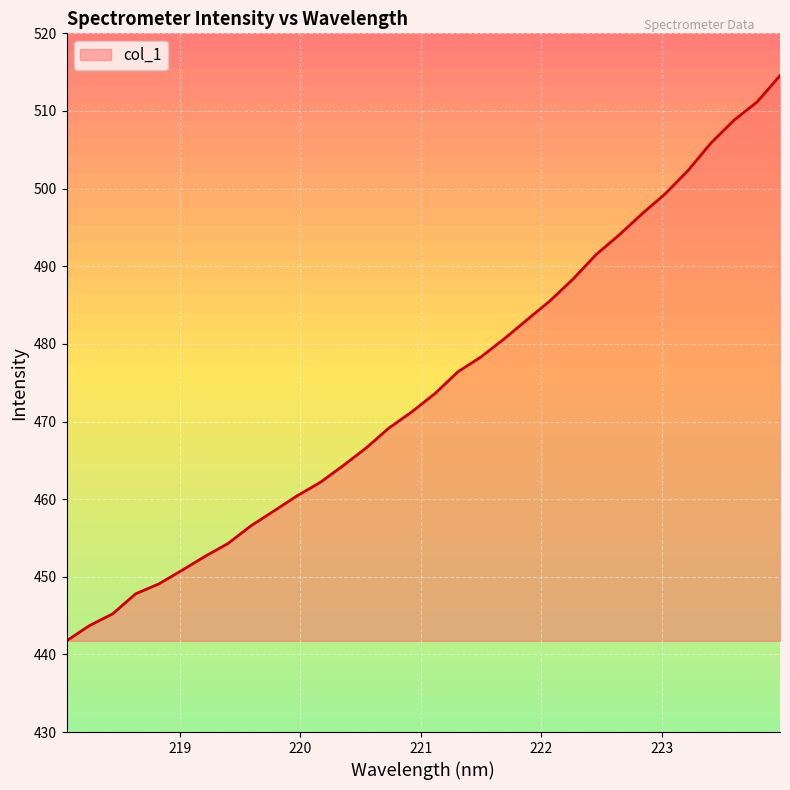

What is the sum of the values at 221.4993 and 218.2508?

922.0